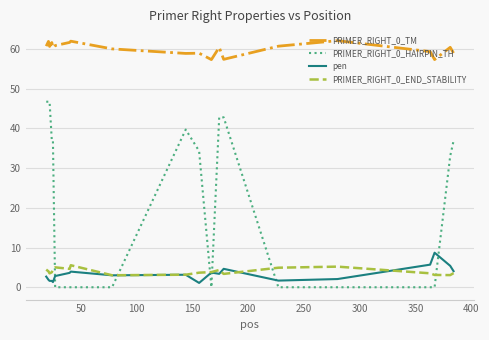

At how many categories does at least one series exceed 15?

20